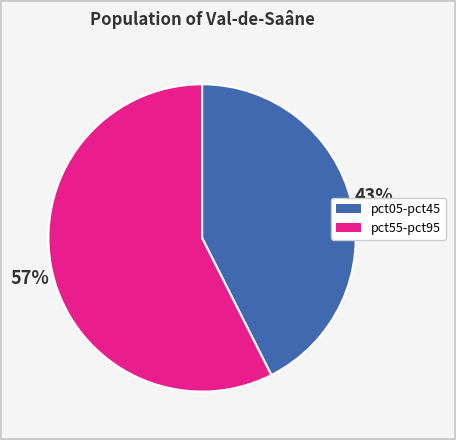

Is there a majority slice in this chart?

Yes